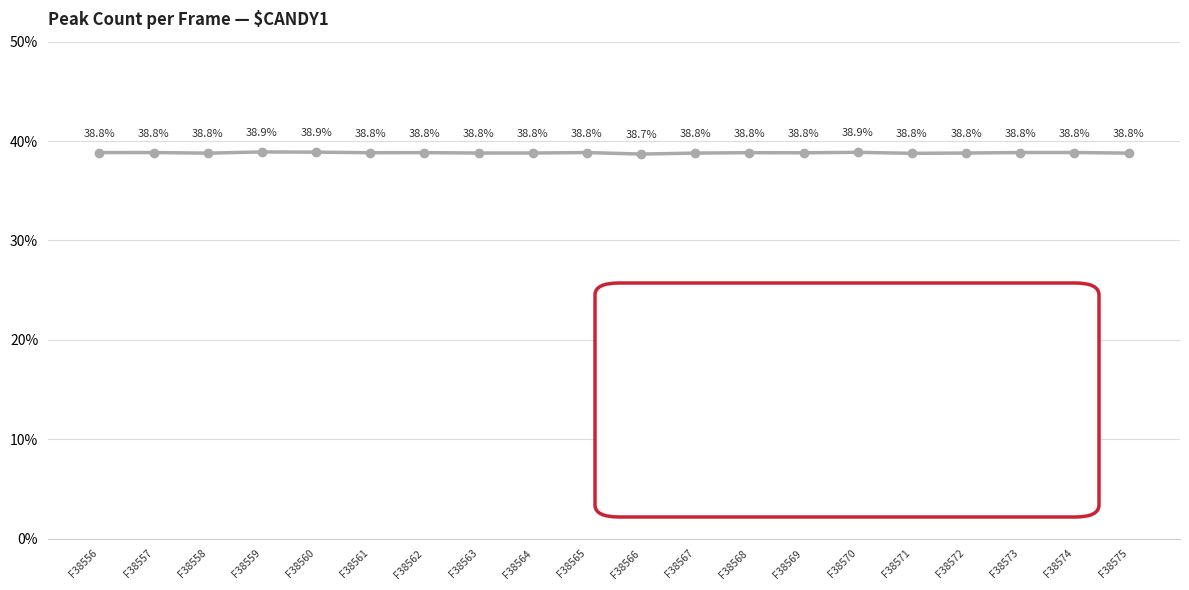

Is this an area chart (filled region under the line)?

No